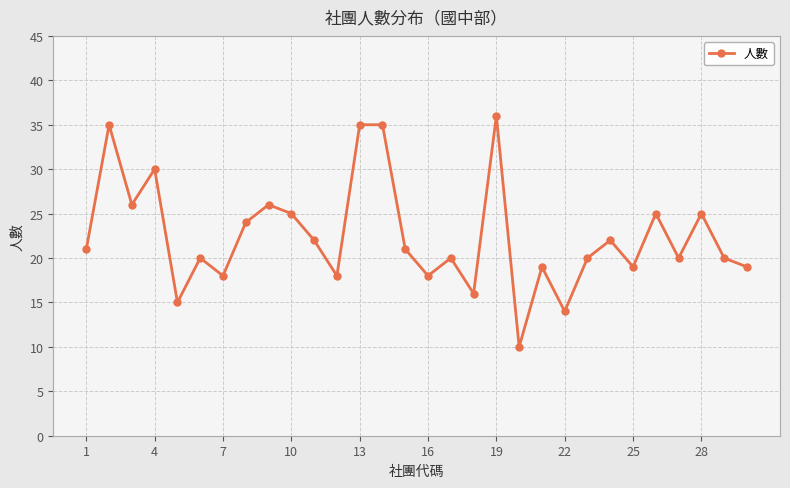

How many distinct data groups are displayed?

1